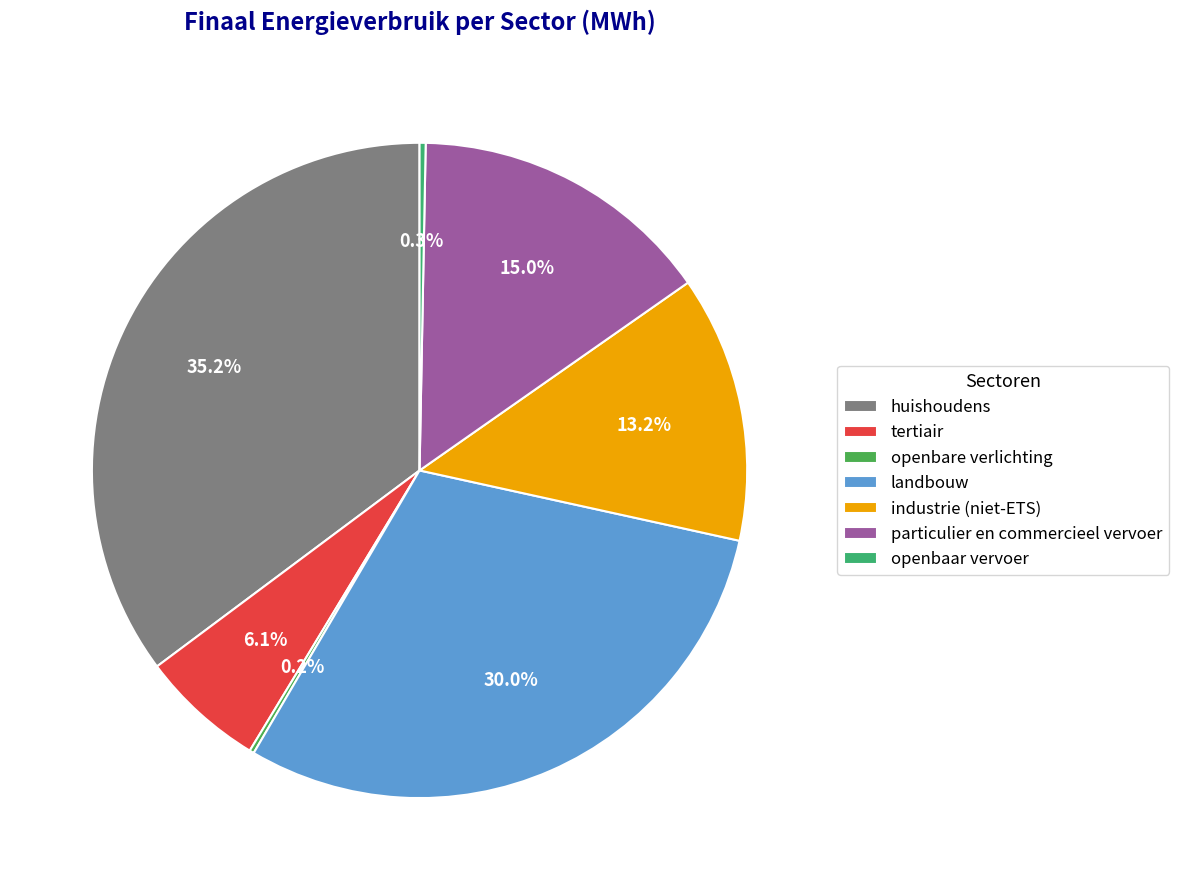

To the nearest percent, what is the difference between the largest and smallest slice percentages?

35%